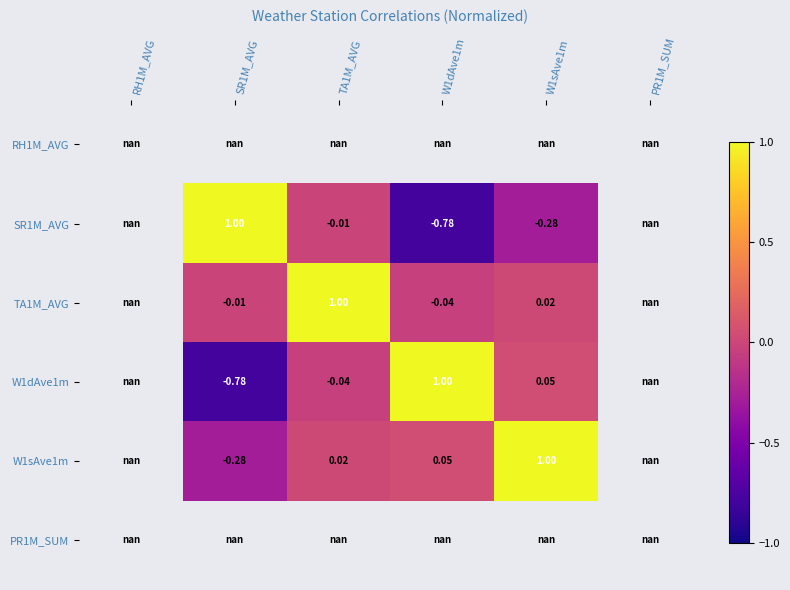

Rank the series by their maximum value, from lowest to highest.

RH1M_AVG, SR1M_AVG, TA1M_AVG, W1dAve1m, W1sAve1m, PR1M_SUM